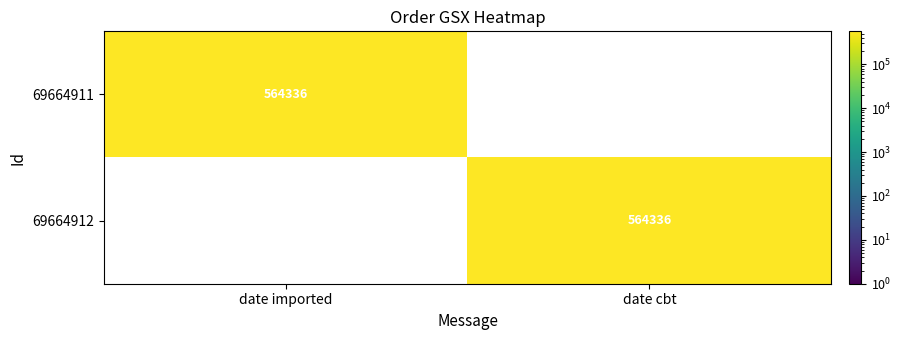

The 69664912 series shows 274683 at date cbt. True or false?

False